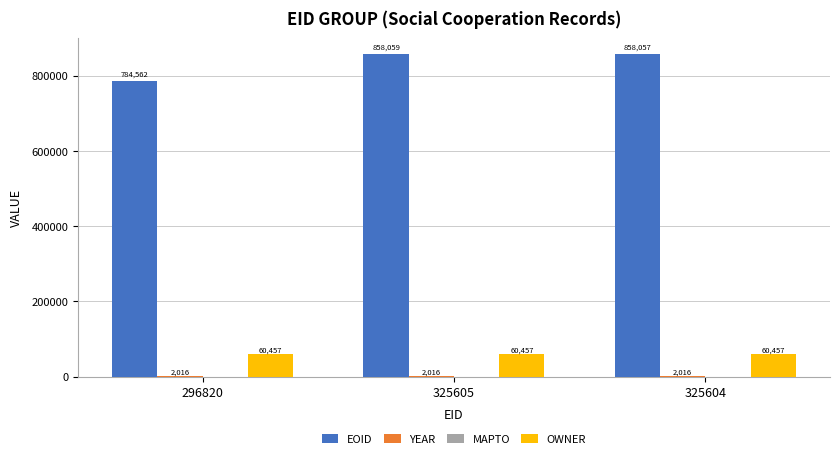

What is the spread (max minus min) of values at 325605?

856043